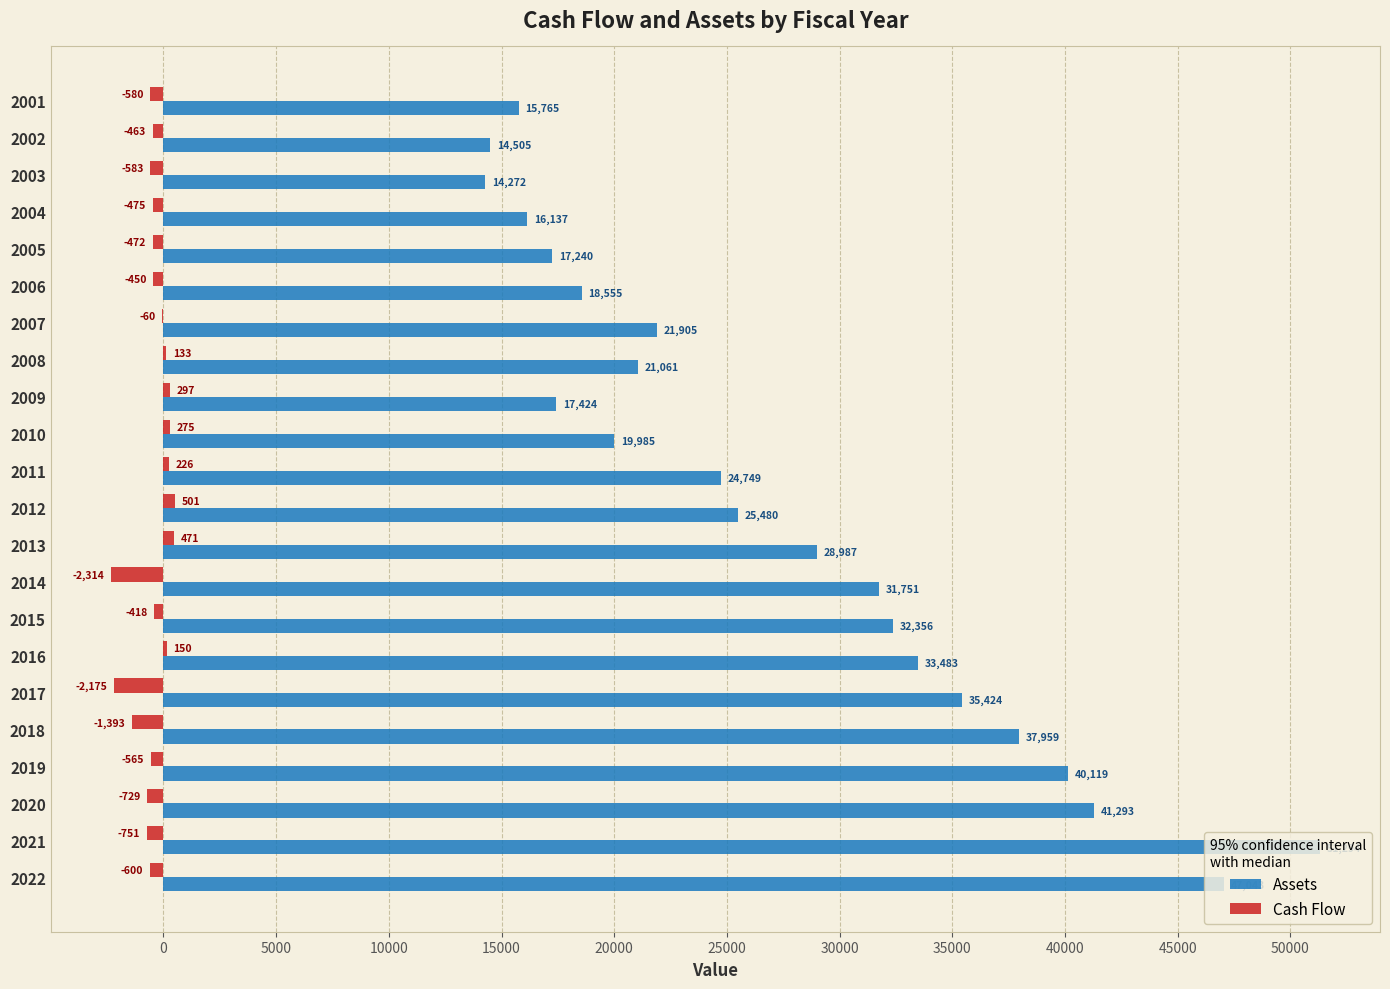

Which series has the largest total across all categories?

Assets